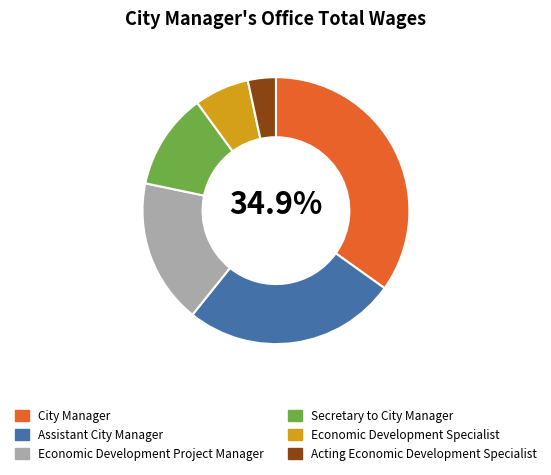

To the nearest percent, what portion does Acting Economic Development Specialist represent?

3%